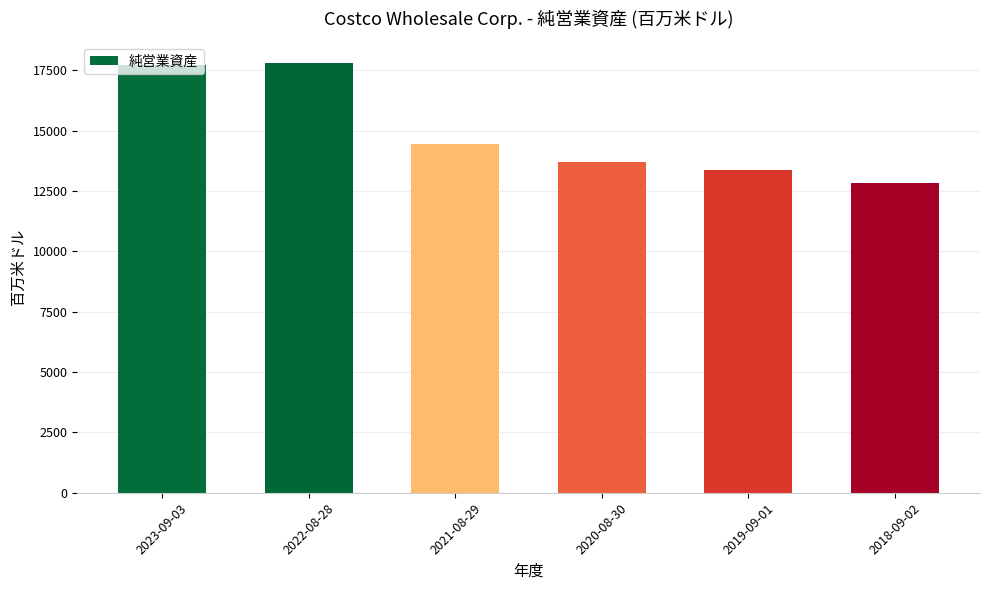

How many data points does each series have?

6